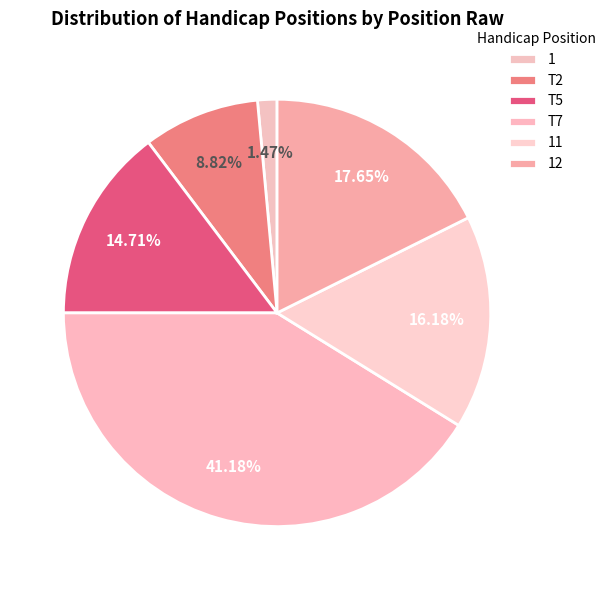

Is it true that T5 is 1% of the pie?

False